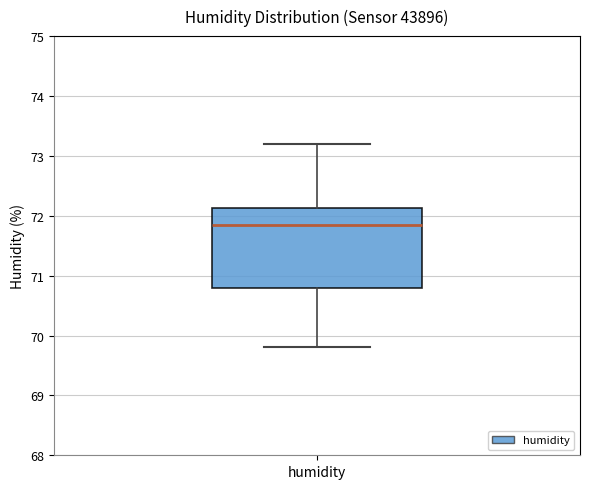

Where does the median line of the box for humidity sit on the y-axis? The values are not printed on the chart, so give them approximately, as read against the axis.

71.9